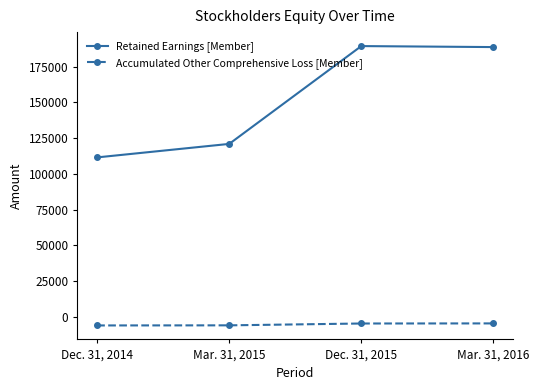

Count the number of categories in the chart.

4